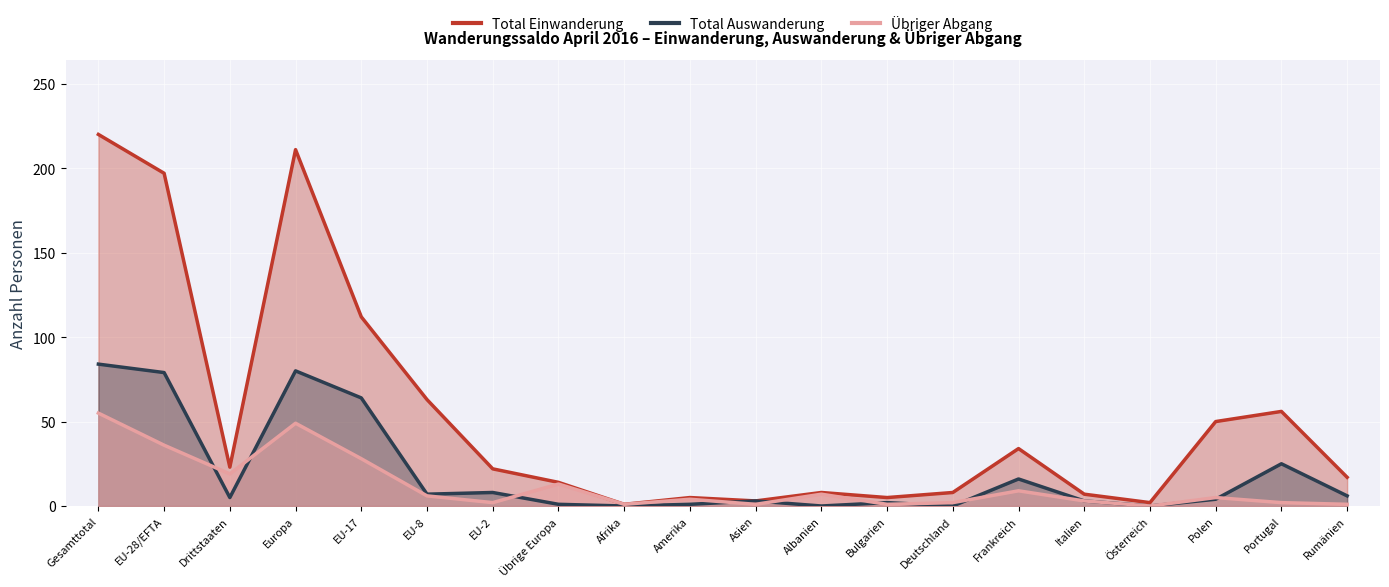

What are all the series names shown in the legend?

Total Einwanderung, Total Auswanderung, Übriger Abgang